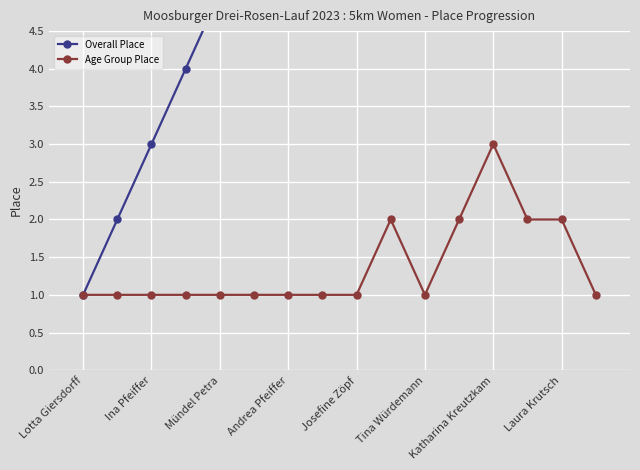

What is the value of the Age Group Place point at the 7th from the left?

1